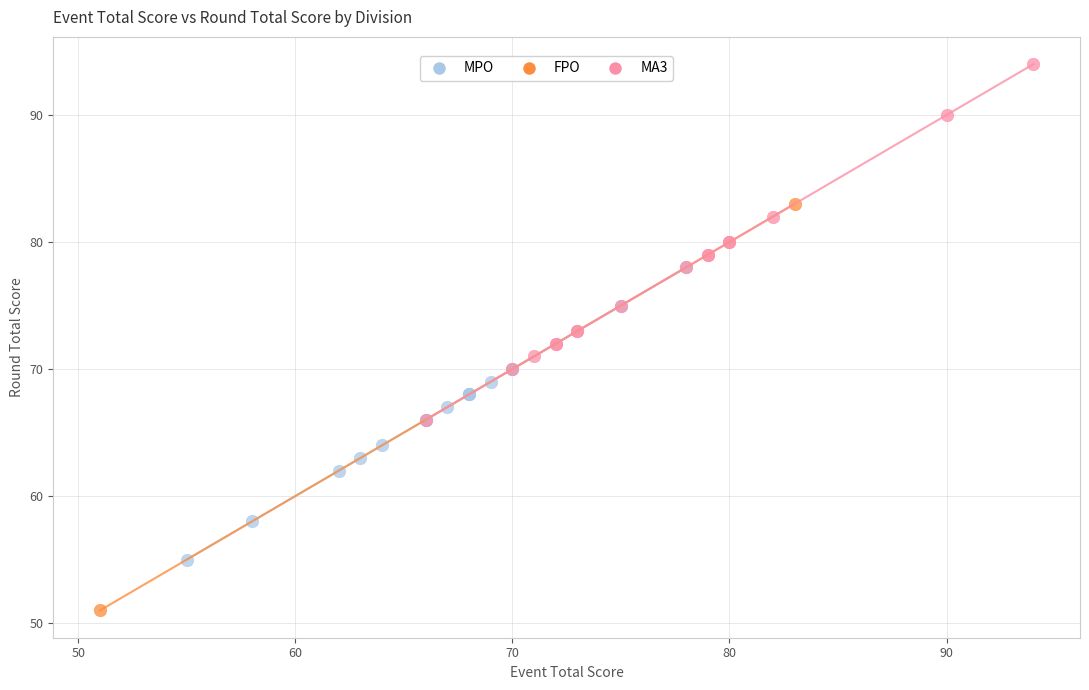

What are all the series names shown in the legend?

MPO, FPO, MA3